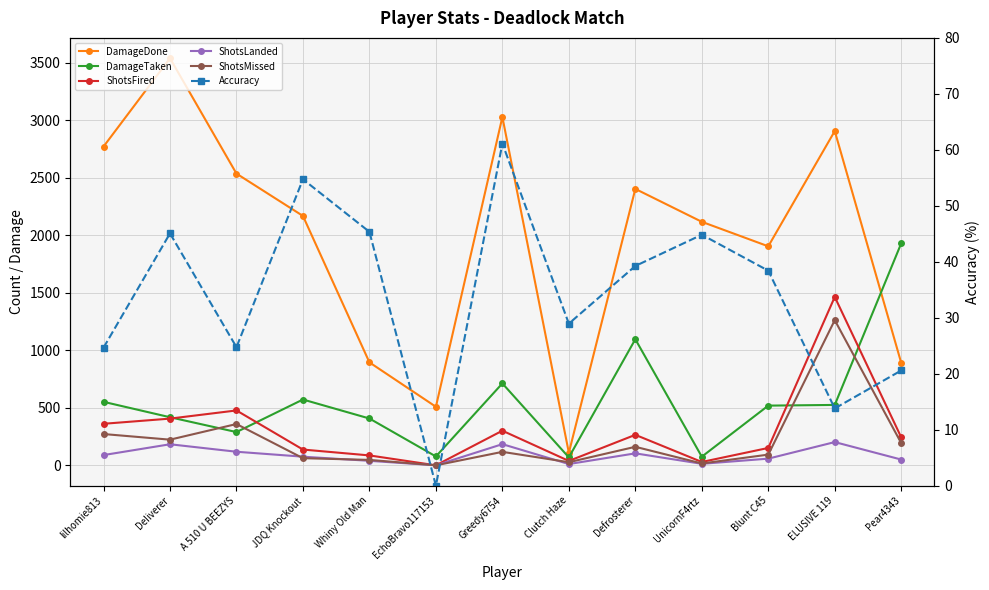

The Accuracy series shows 30.6 at EchoBravo117153. True or false?

False